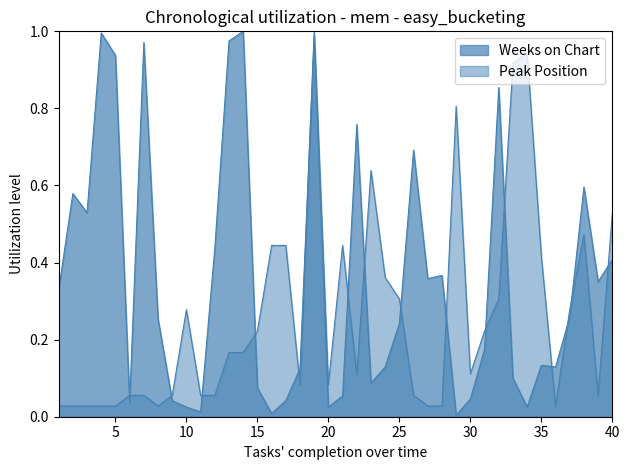

How many series are shown in this chart?

2